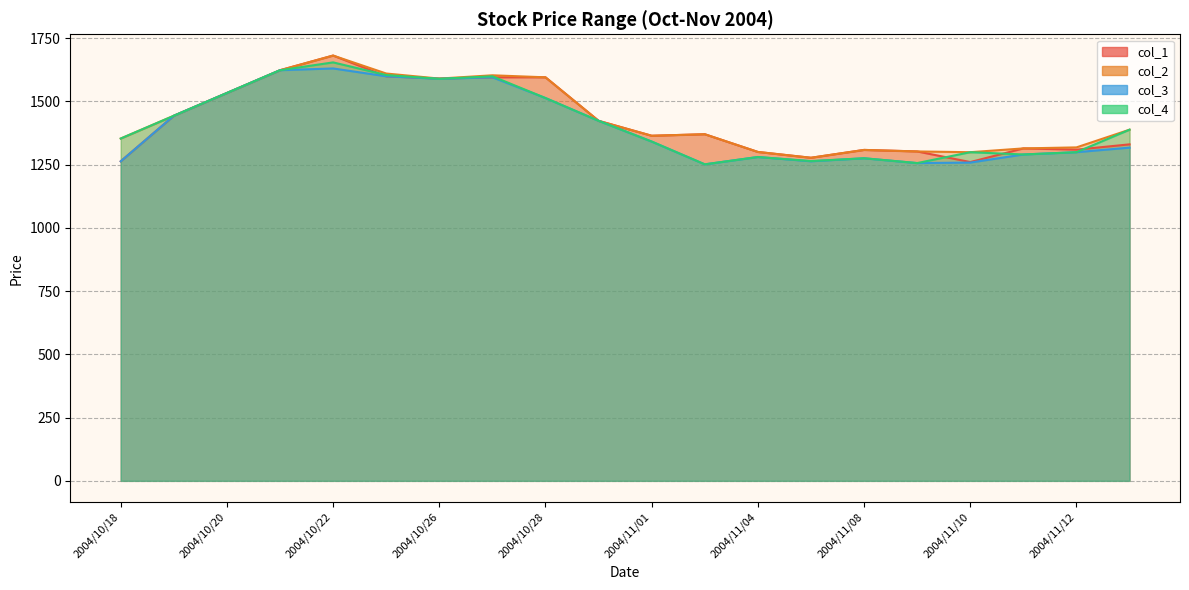

How many data points in col_4 are less than 1388?

10